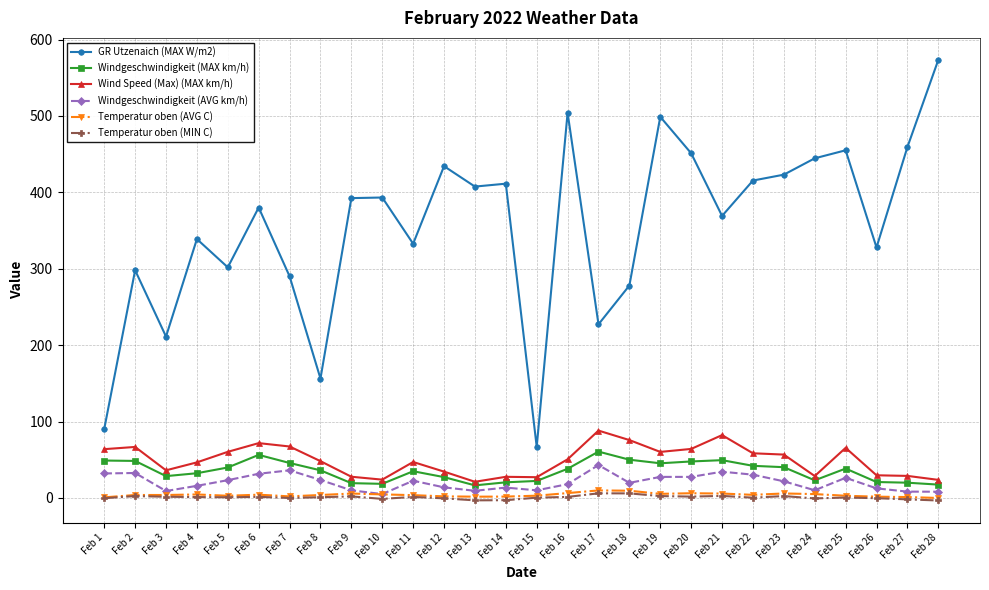

What is the value of the Windgeschwindigkeit (MAX km/h) point at the 19th from the left?

45.3